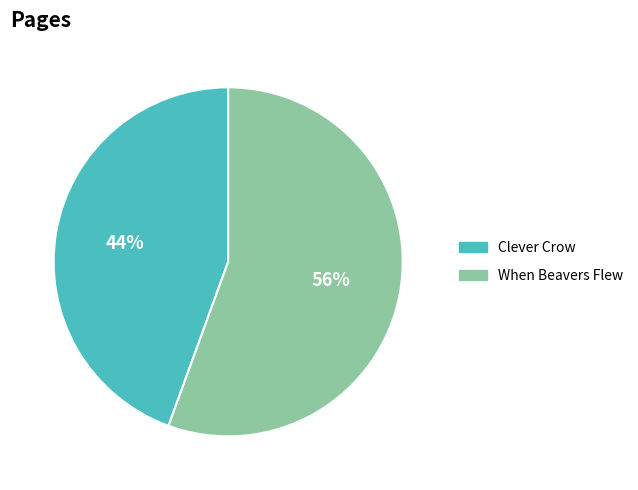

To the nearest percent, what is the combined percentage of When Beavers Flew and Clever Crow?

100%